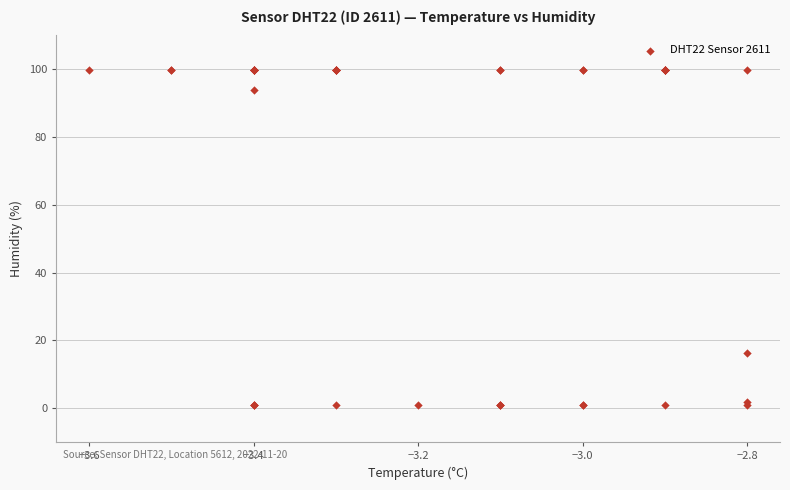

What Y value in the scatter plot is closest to 50?

16.2